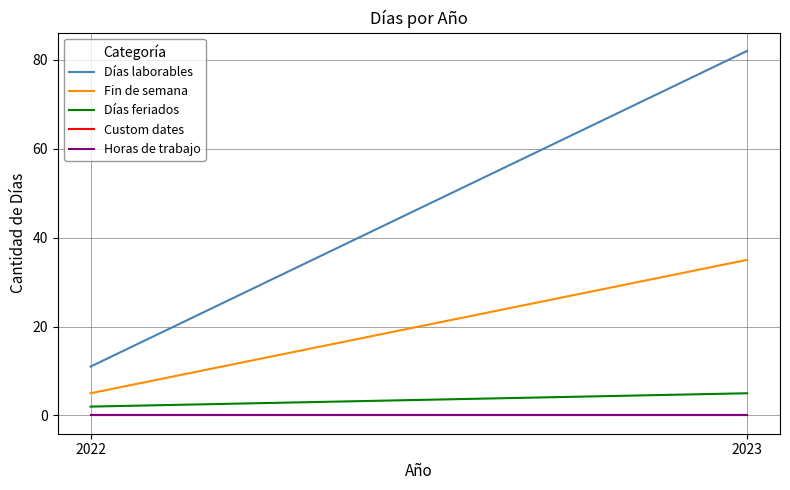

At which category does the chart reach its peak across all series?

2023